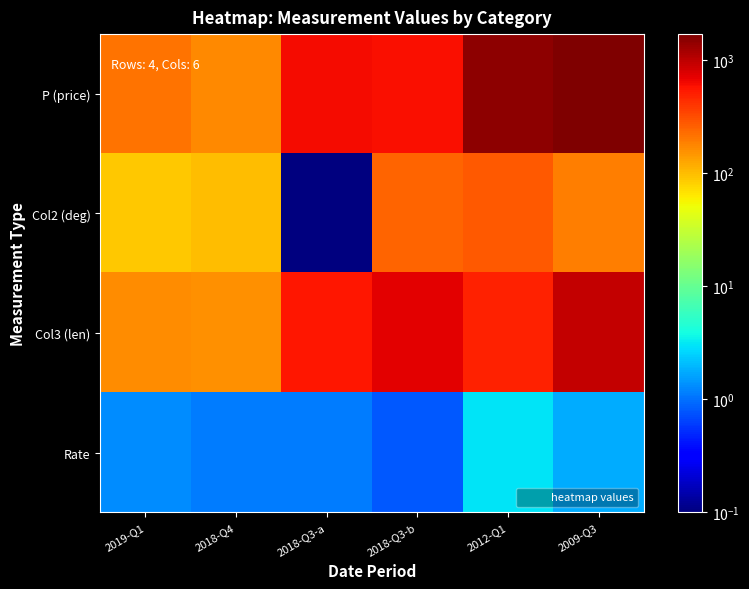

Which series has the largest total across all categories?

P (price)